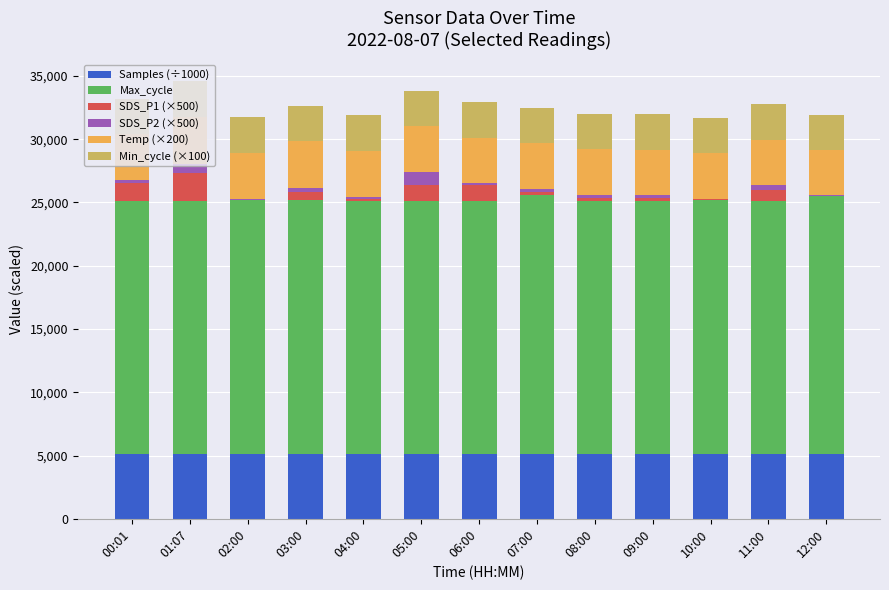

What is the maximum value for Samples (÷1000)?

5106.1